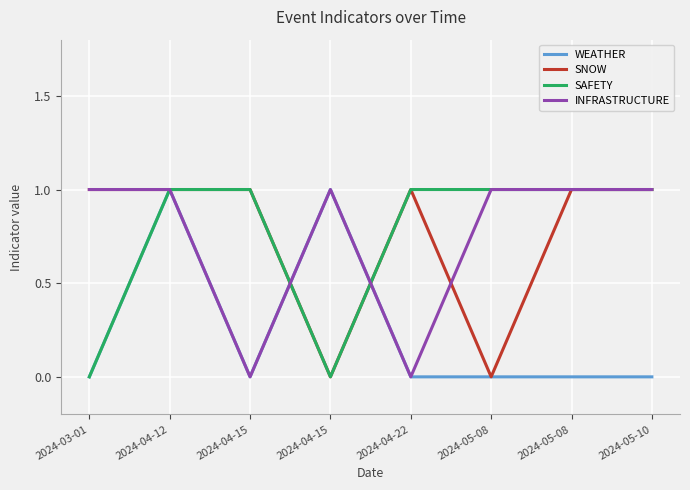

How many lines are shown in the chart?

4